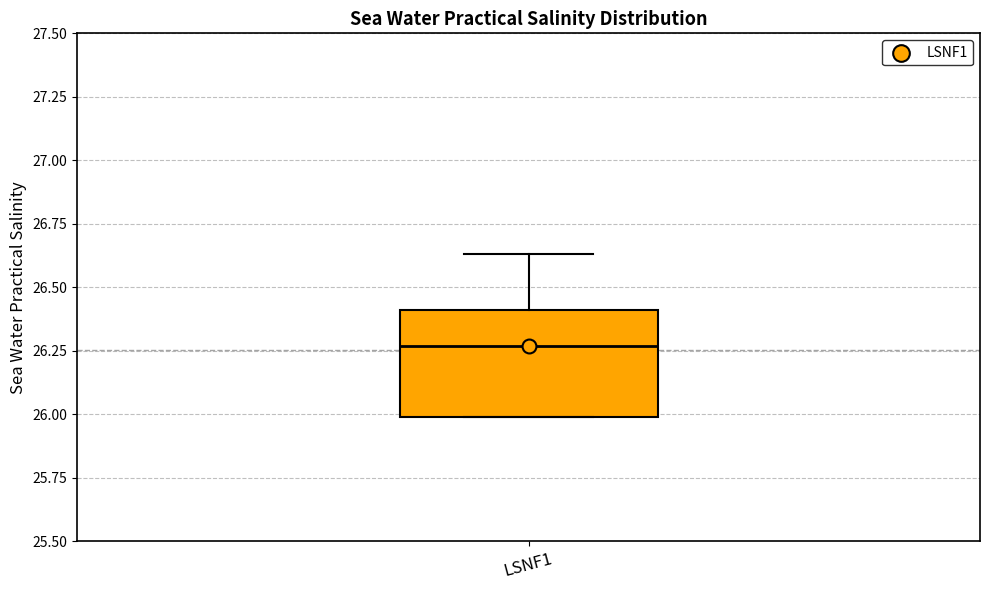

Where is the upper edge of the box for LSNF1 on the y-axis? The values are not printed on the chart, so give them approximately, as read against the axis.

26.40